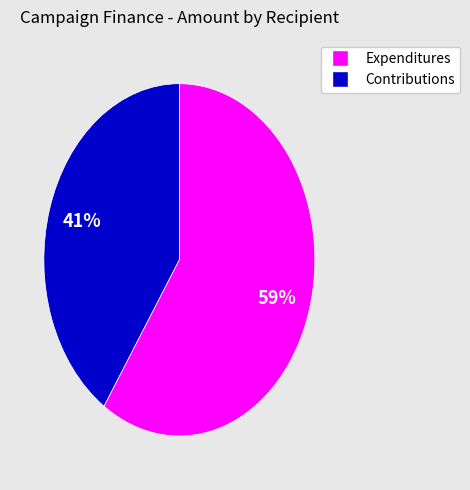

To the nearest percent, what is the average slice percentage?

50%